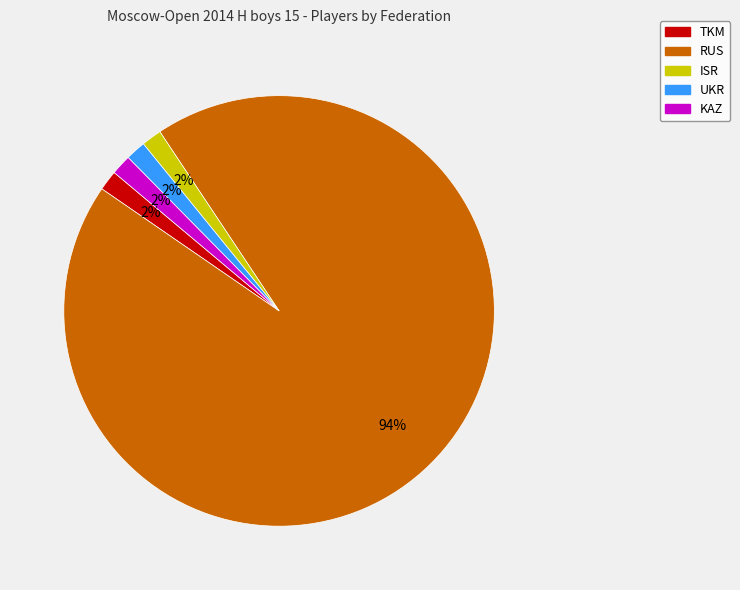

Which slice represents more than half of the pie?

RUS